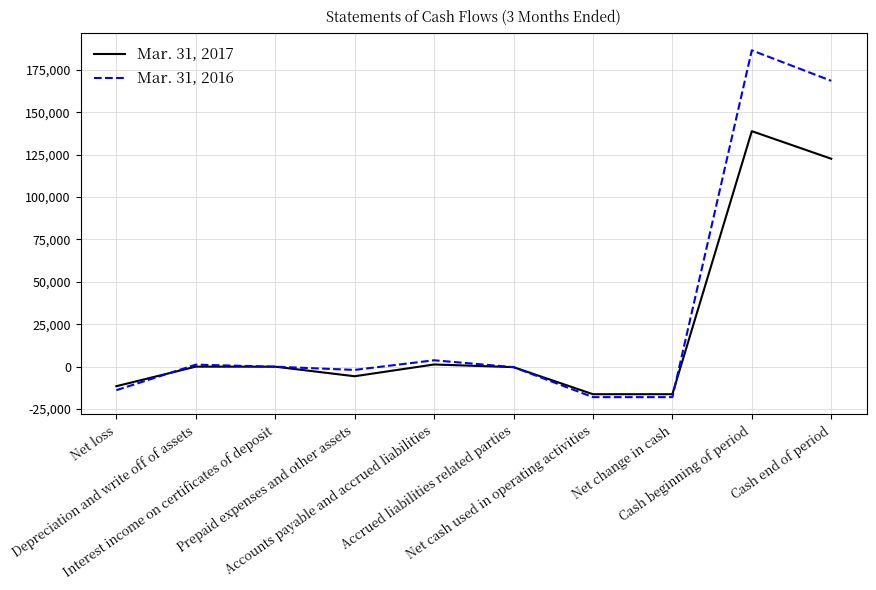

What is the difference between the maximum and minimum values in the Mar. 31, 2016 series?

204438